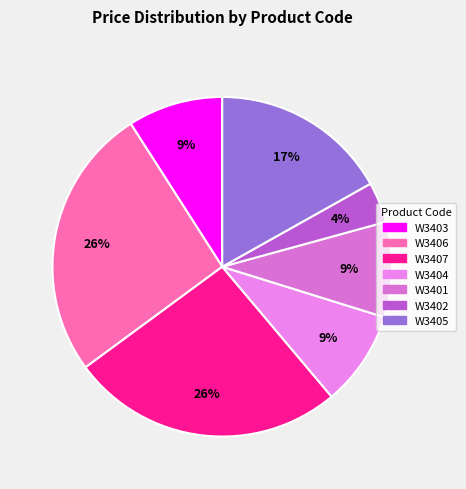

Is there any slice that represents more than half of the pie?

No